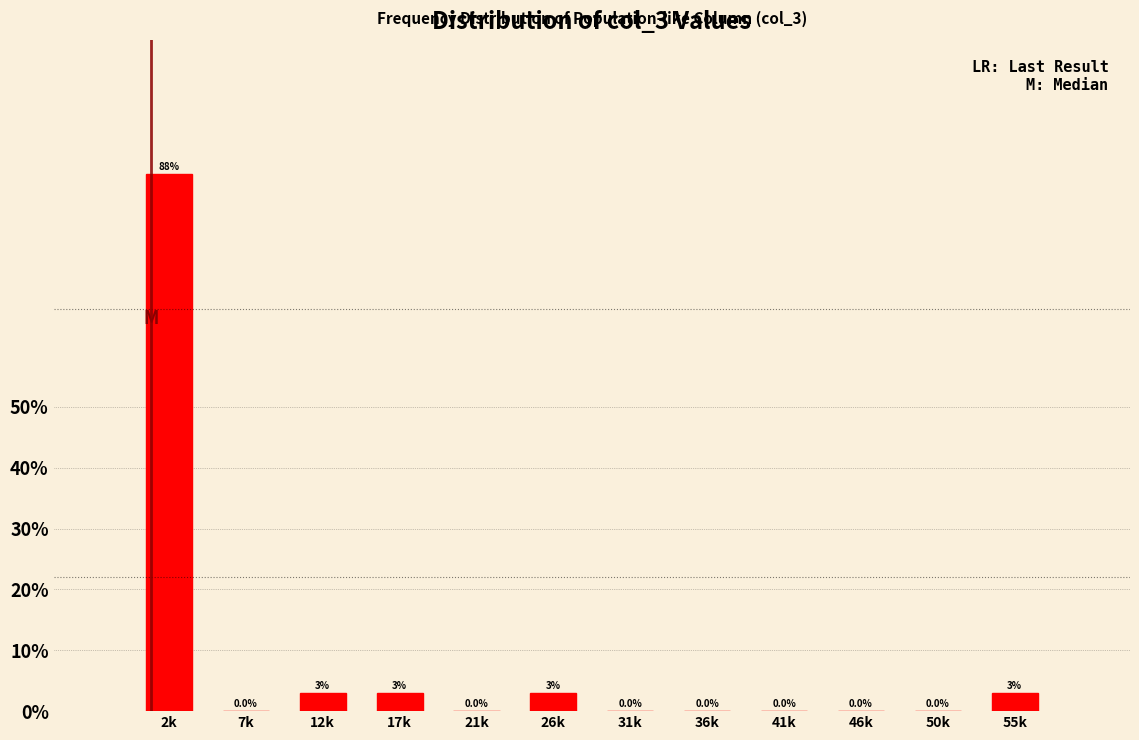

Is it true that the value at 31k is -35.6?

False